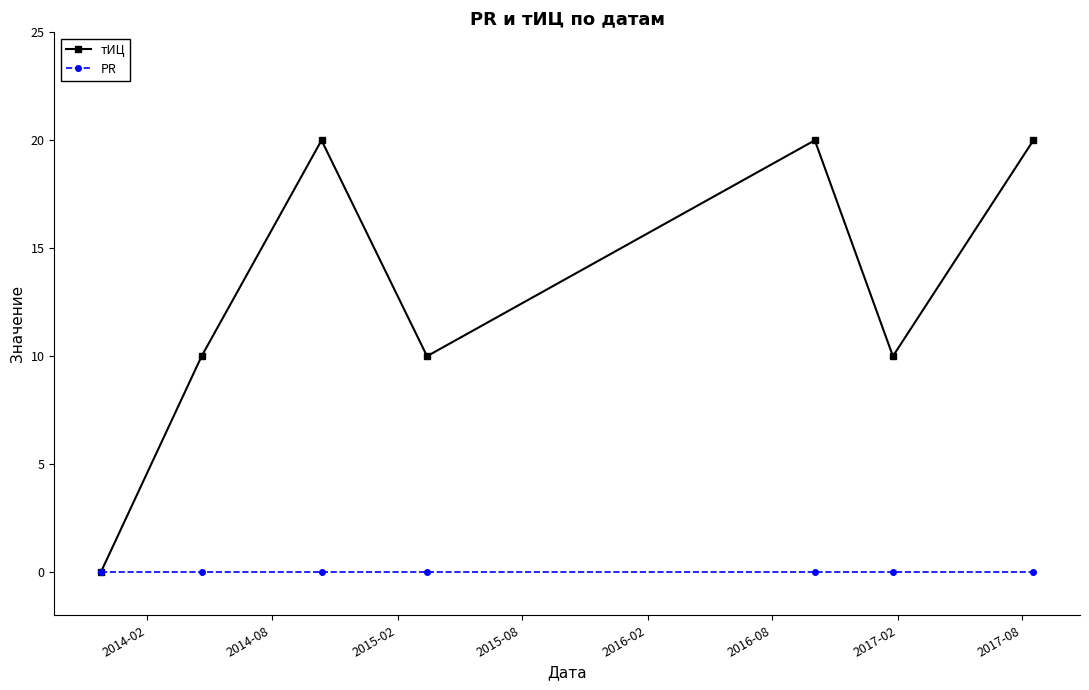

Reading left to right, list all the values displayed in this chart.

тИЦ: 0	10	20	10	20	10	20
PR: 0	0	0	0	0	0	0